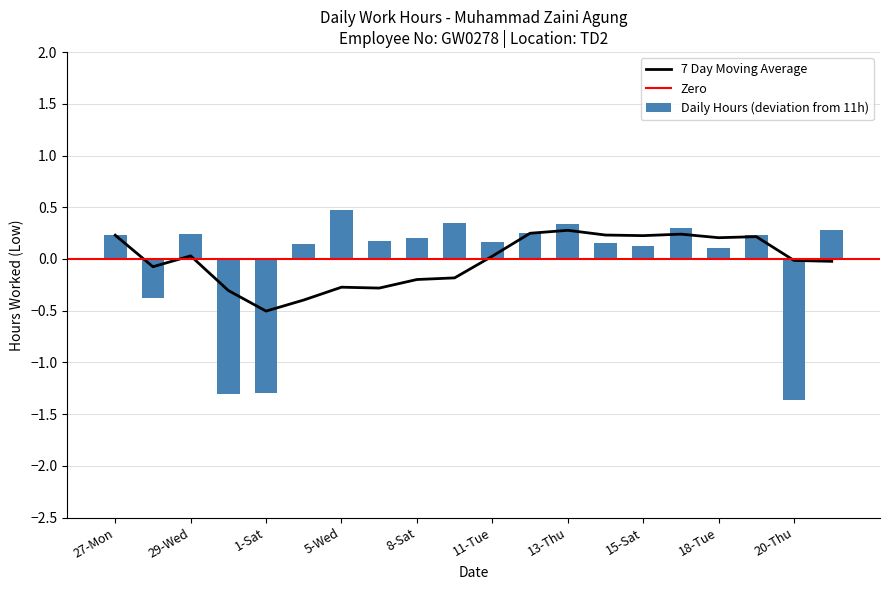

What is the label of the 10th bar from the right?

11-Tue